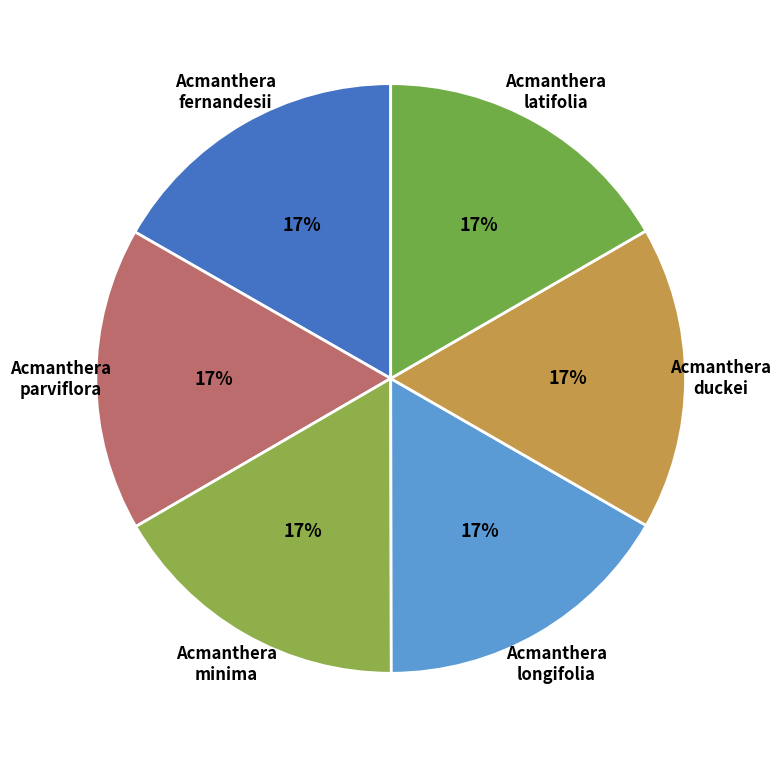

Approximately how many times larger is the value at Acmanthera minima compared to Acmanthera fernandesii?

1.0